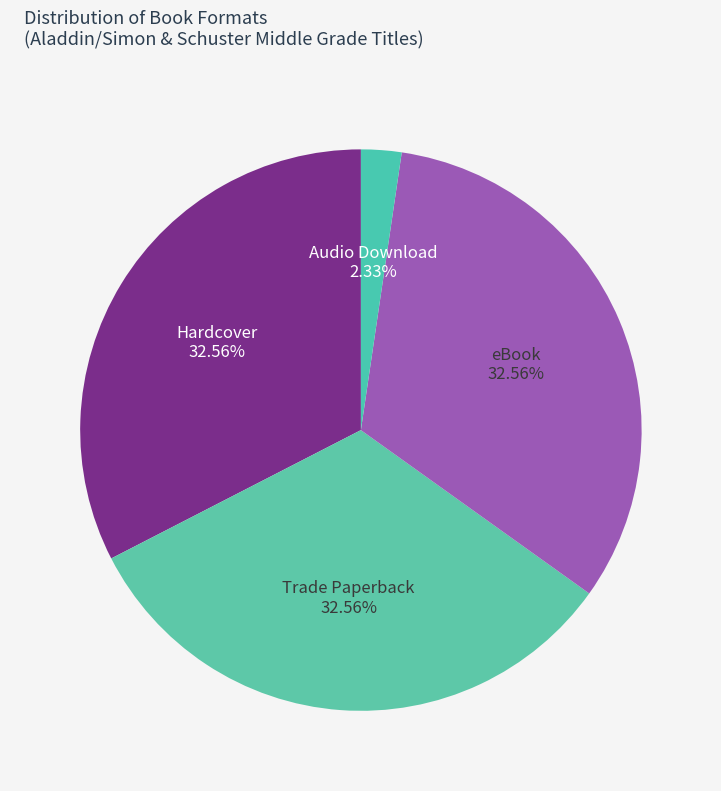

Do Trade Paperback and Audio Download together represent more than half of the pie?

No